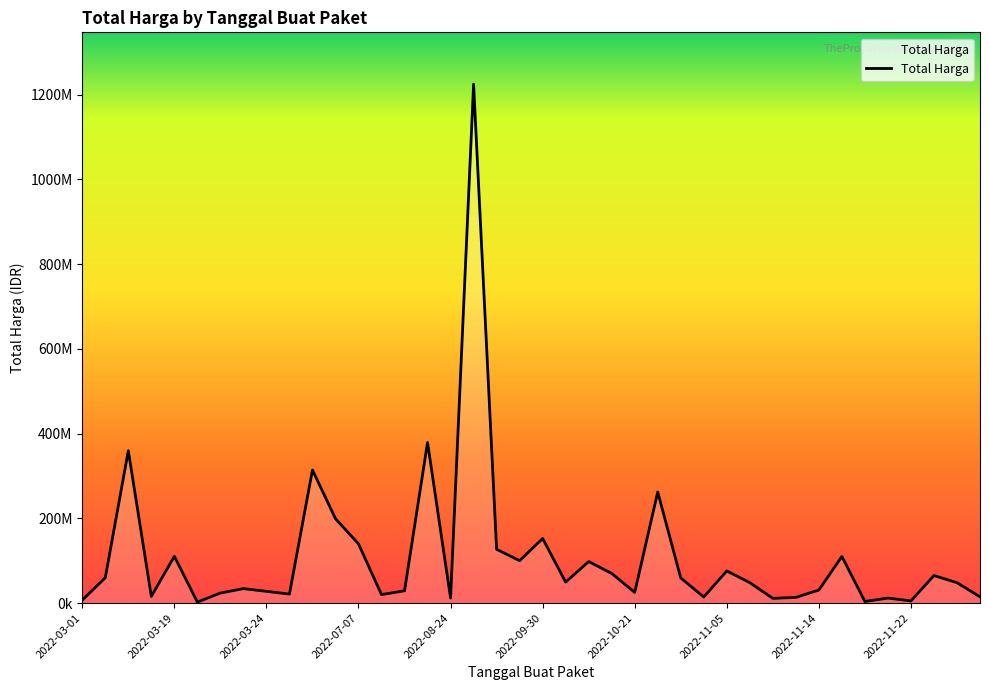

Rank the categories by value from lowest to highest.

2022-09-30, 34, 36, 2022-03-01, 30, 35, 16, 31, 27, 39, 2022-07-07, 13, 2022-11-22, 2022-10-21, 24, 2022-11-14, 14, 32, 2022-11-05, 29, 38, 21, 26, 2022-03-19, 37, 23, 28, 22, 19, 33, 2022-08-24, 18, 12, 20, 11, 25, 10, 2022-03-24, 15, 17